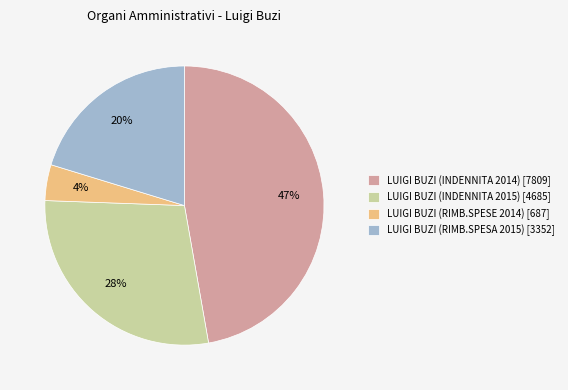

How many slices are in this pie chart?

4